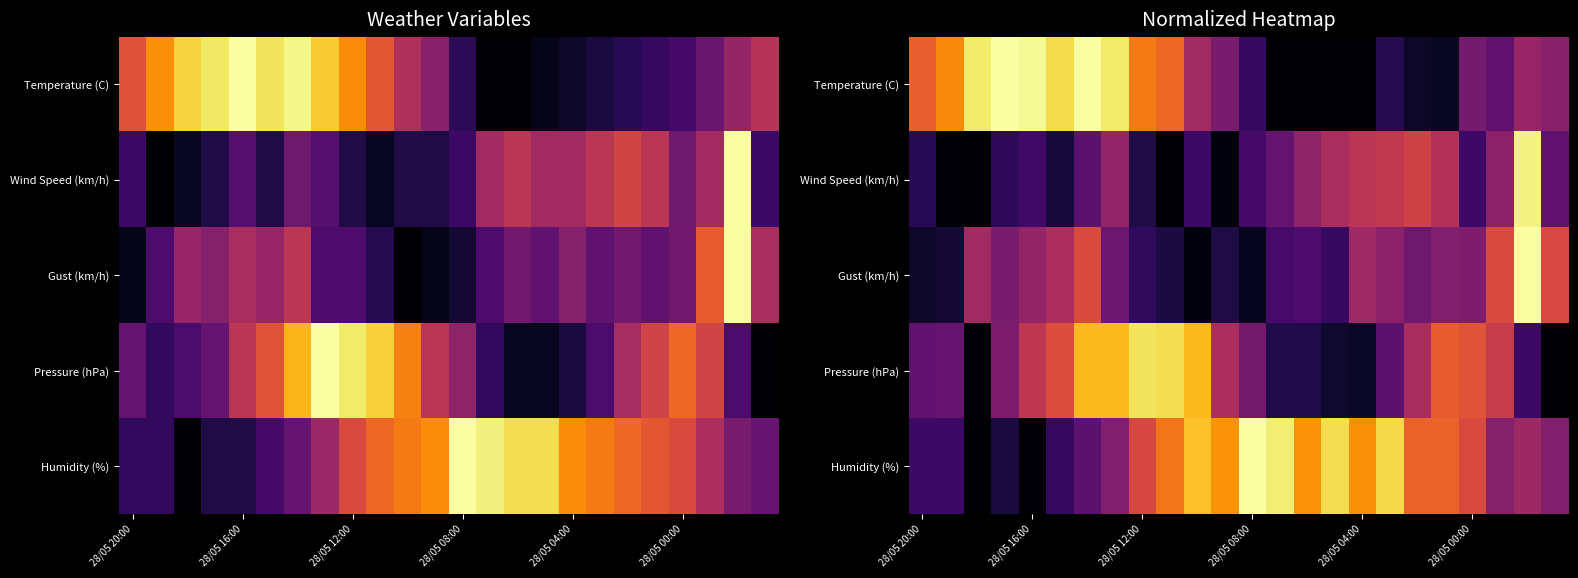

Which series has the largest total across all categories?

Humidity (%)